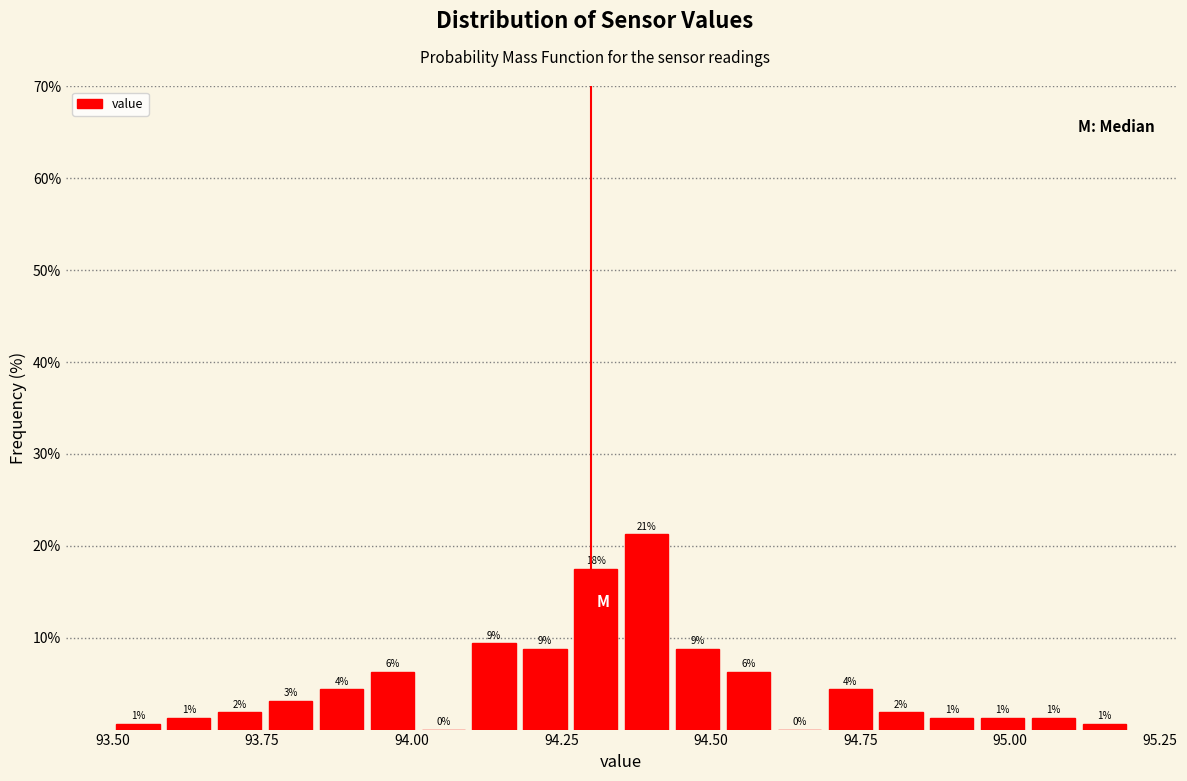

Around what value on the x-axis is the tallest bar? Give the approximate position of its centre, as read against the axis.

94.40